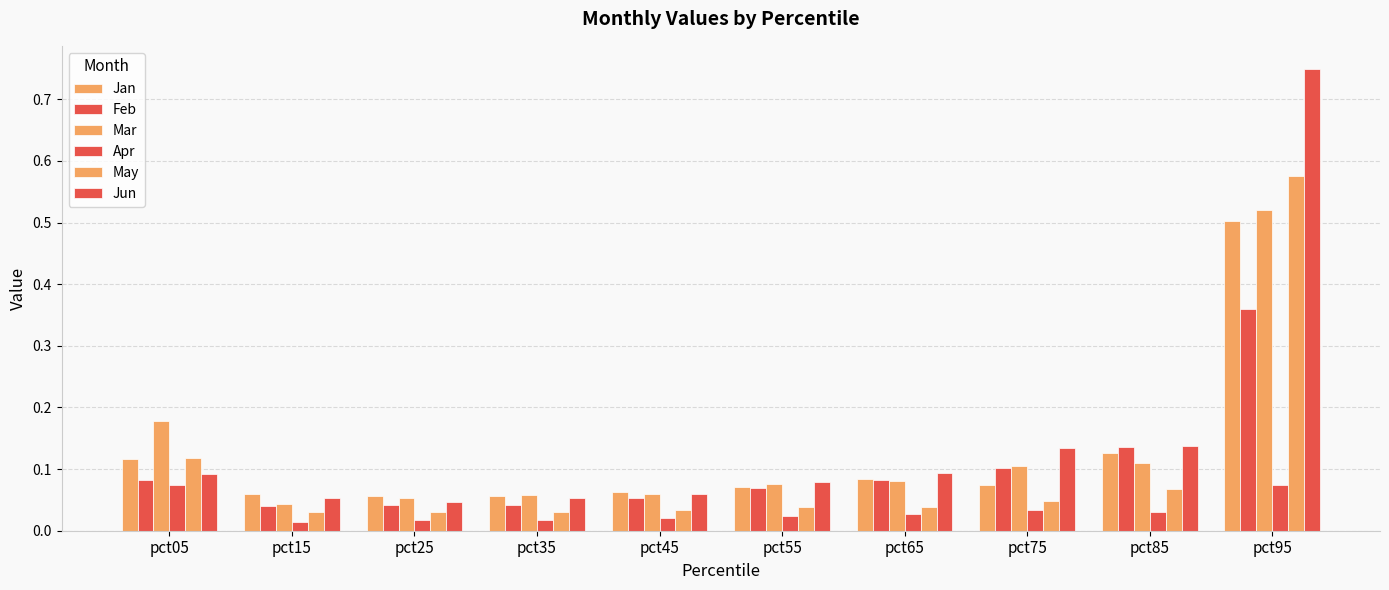

Where is Jun nearest to the value 0?

pct25